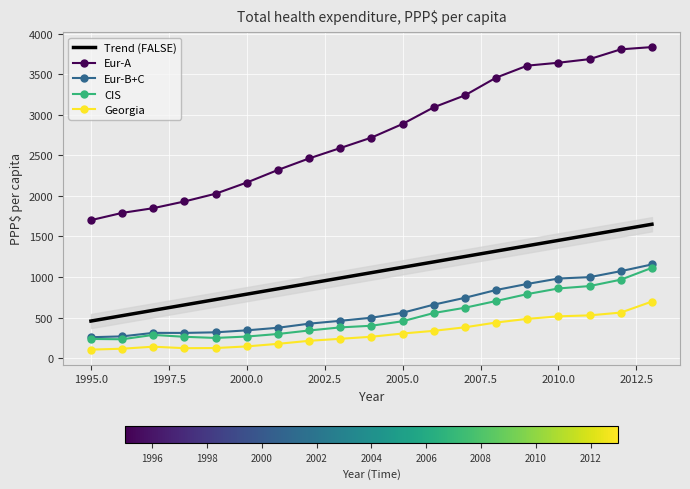

True or false: CIS and Georgia intersect in this chart.

False